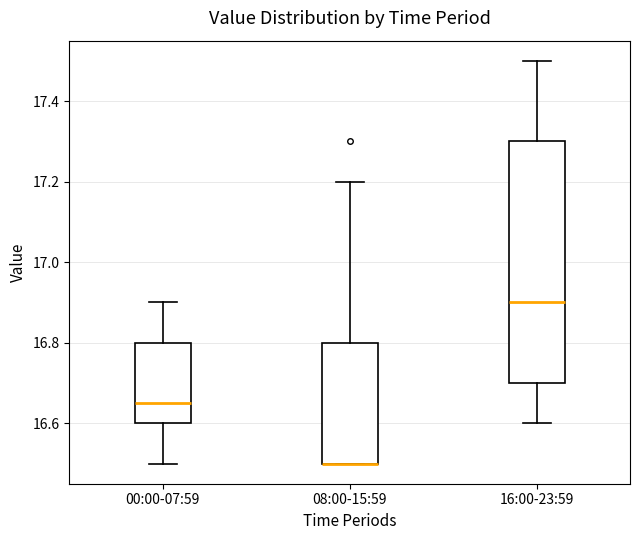

Which box is the tallest, from its lower edge to its upper edge?

16:00-23:59